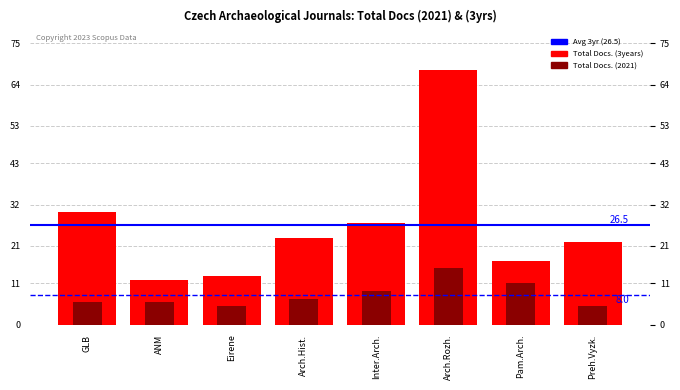

What is the approximate value of Total Docs. (2021) at Arch.Hist.?

7